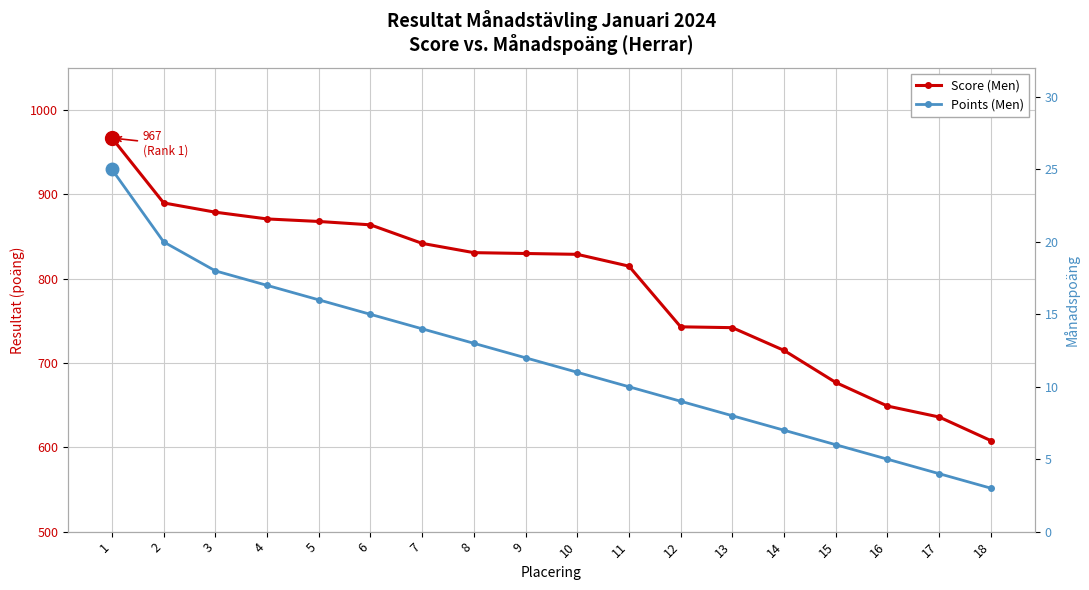

How many distinct data groups are displayed?

2